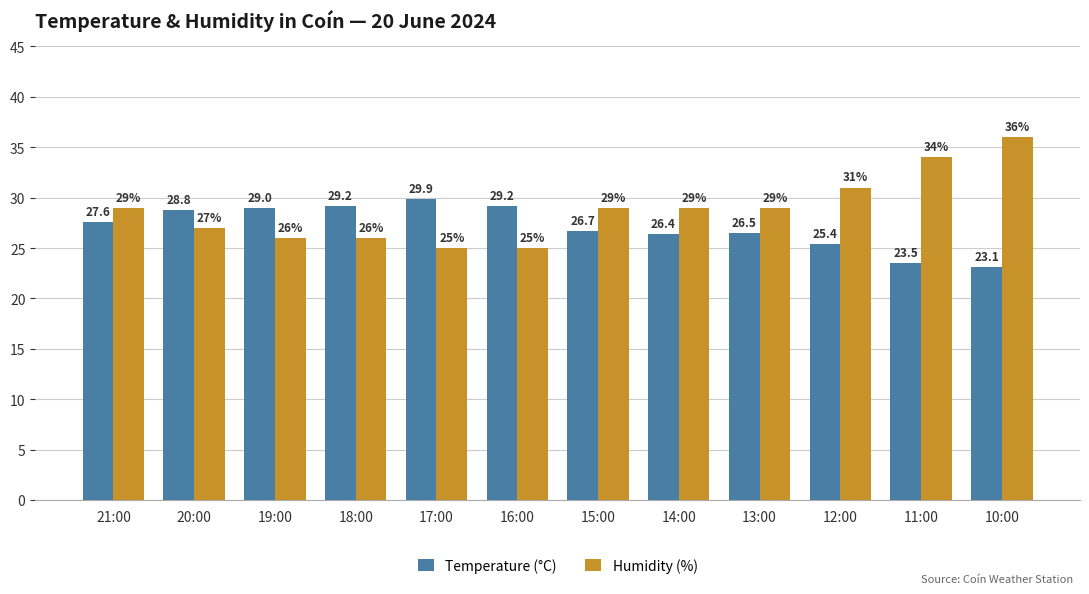

Rank the series by their average value, from highest to lowest.

Humidity (%), Temperature (°C)